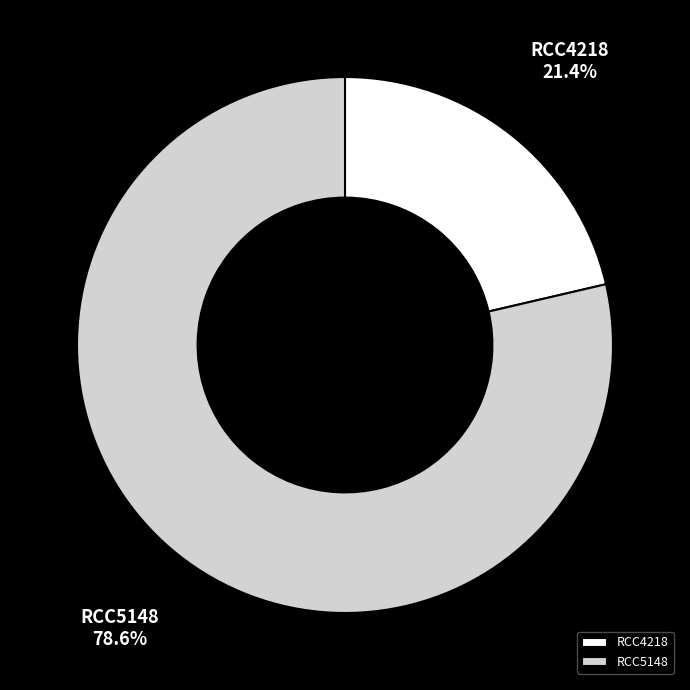

Count the number of slices in the pie.

2